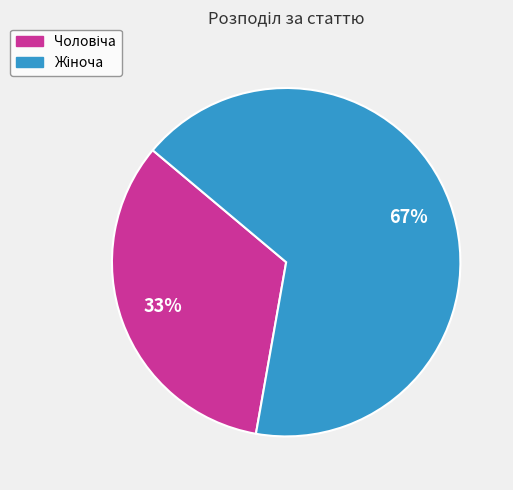

Is there any slice that represents more than half of the pie?

Yes